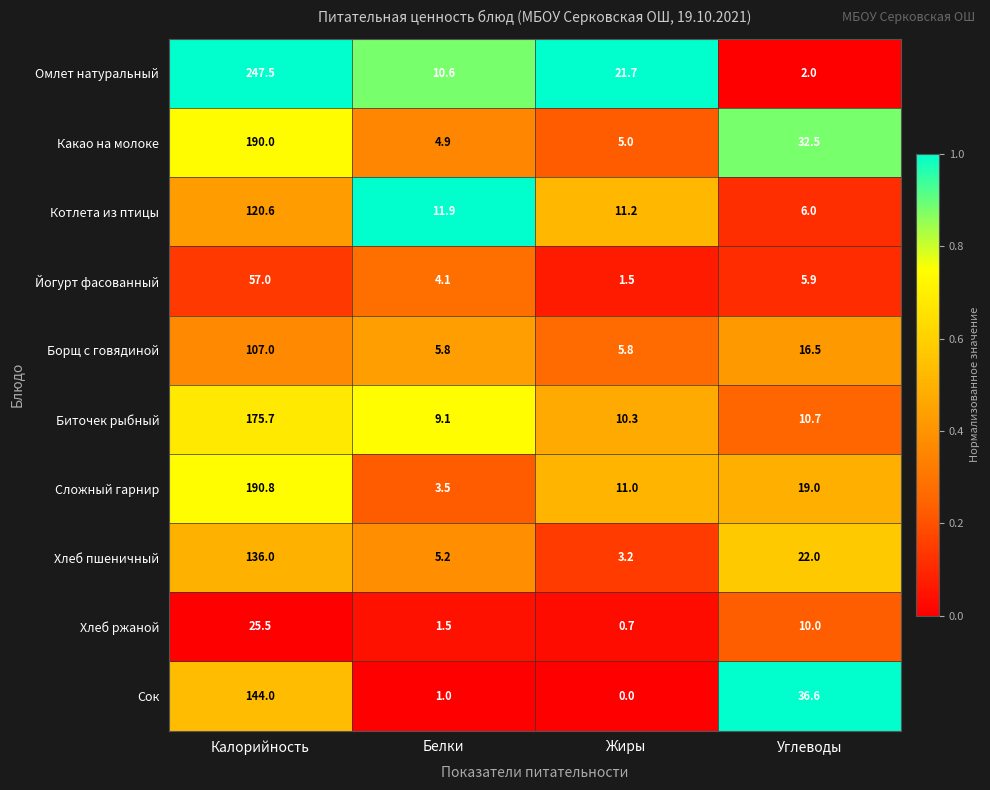

What is the average value of the Котлета из птицы series?

37.4